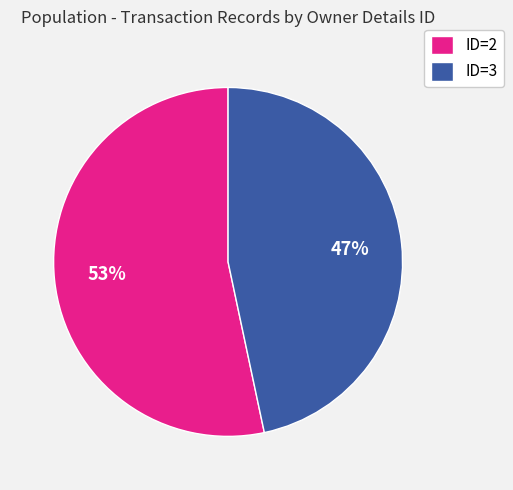

Approximately how many times larger is the value at ID=2 compared to ID=3?

1.1